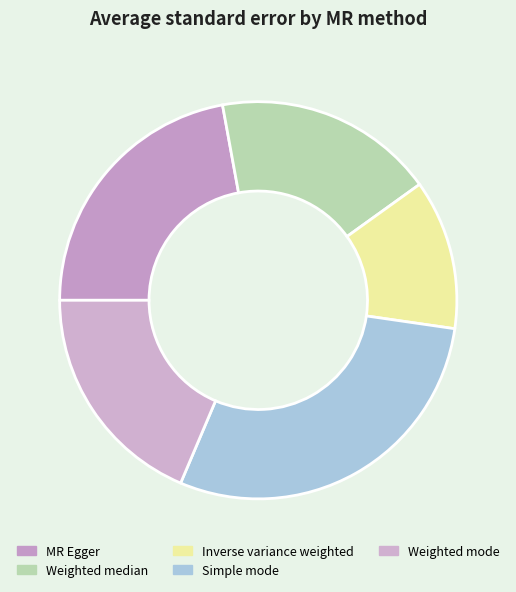

How many slices are in this pie chart?

5